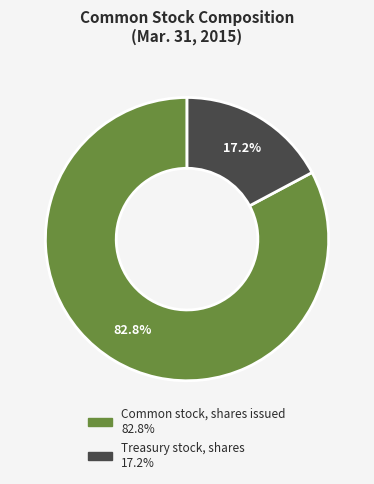

Is Treasury stock, shares the majority of the pie?

No